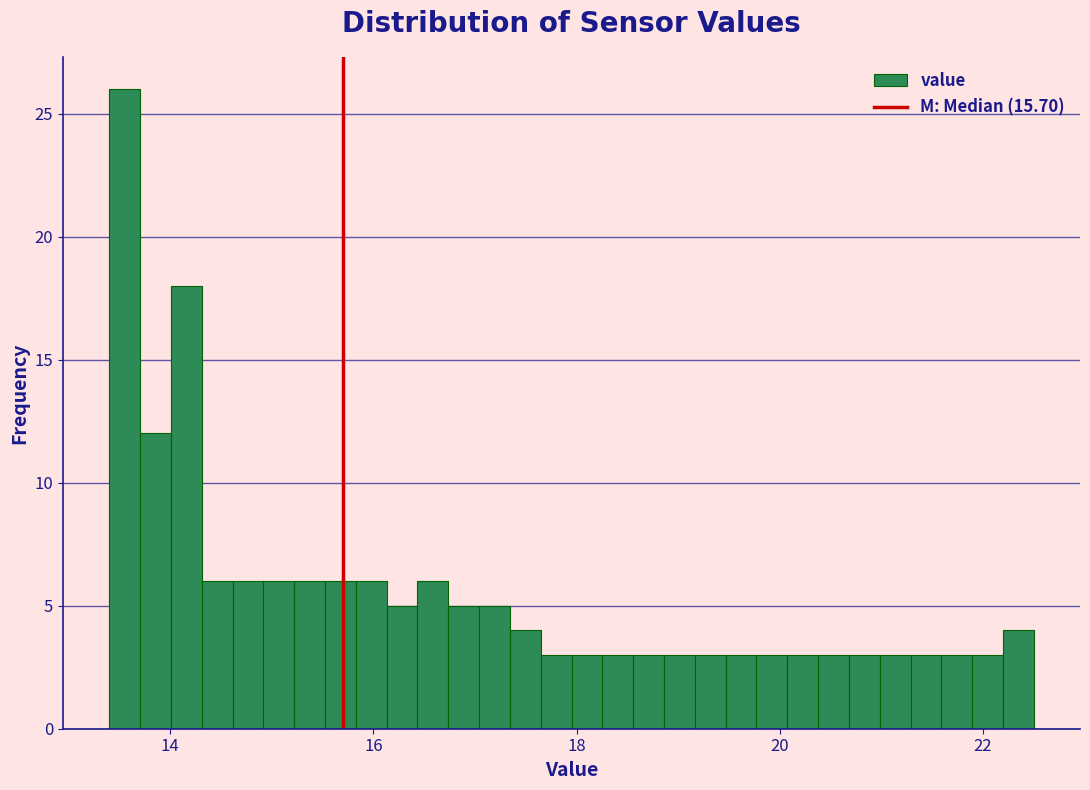

Read against the x-axis, roughly where is the centre of the tallest bar?

13.6